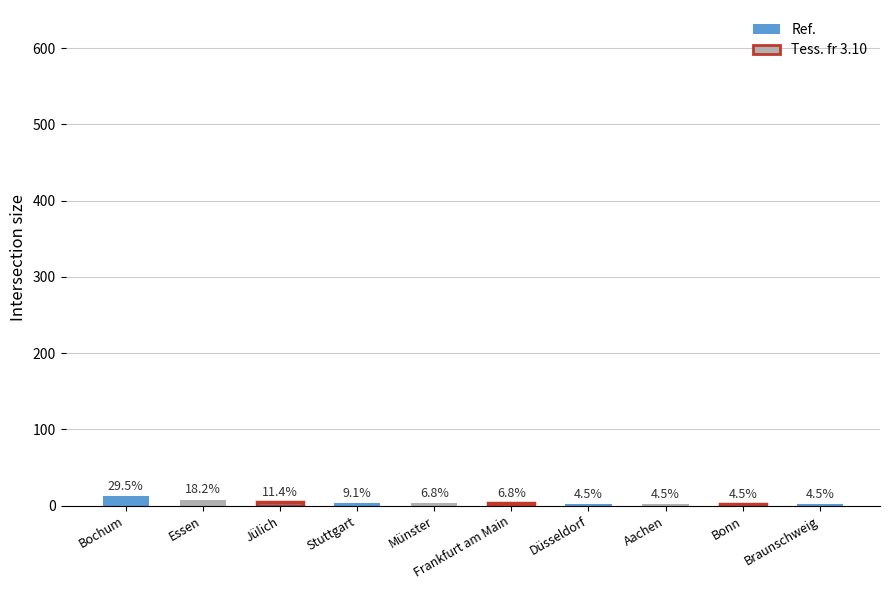

What is the ratio of the value at Essen to the value at Stuttgart?

2.0